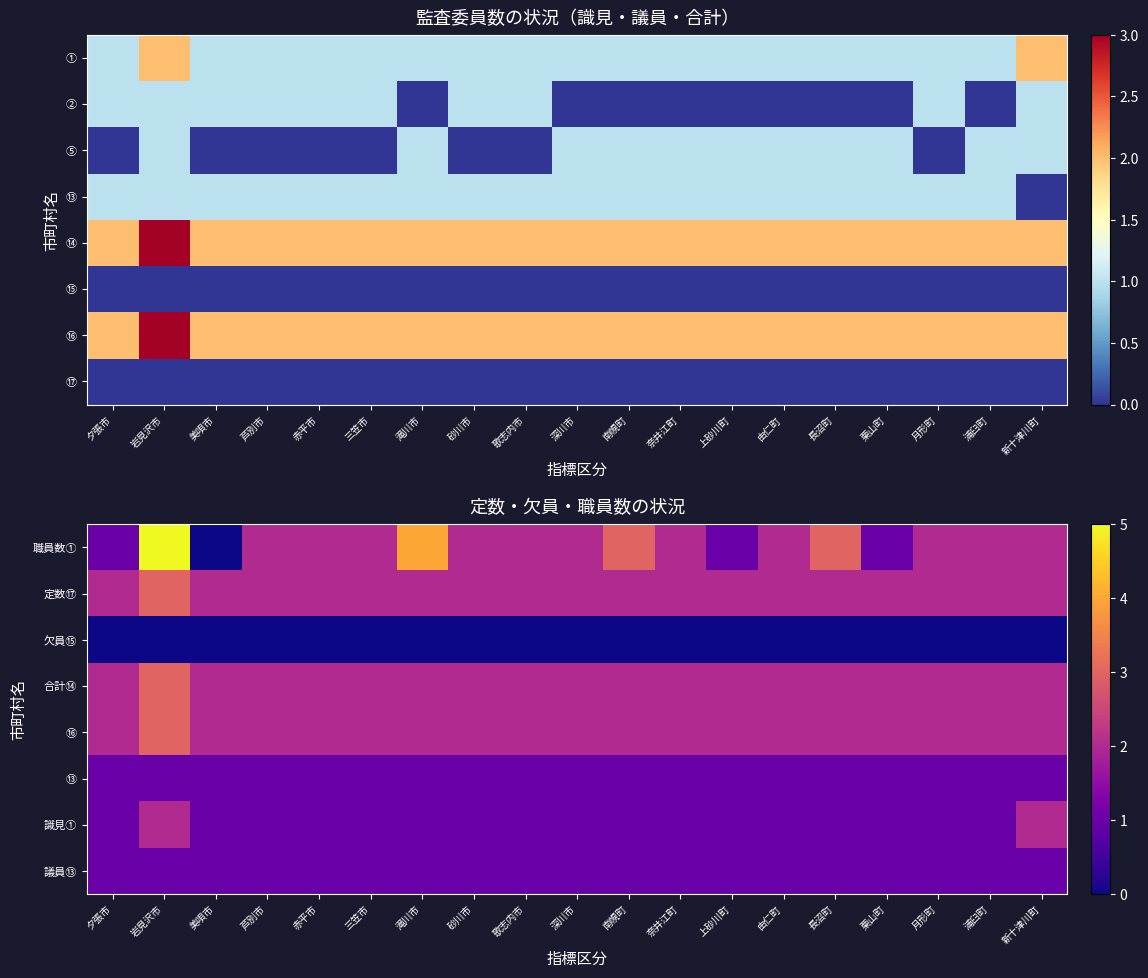

Rank the series at 浦臼町 from highest to lowest value.

職員数①, 定数⑰, 合計⑭, ⑯, ⑬, 識見①, 議員⑬, 欠員⑮